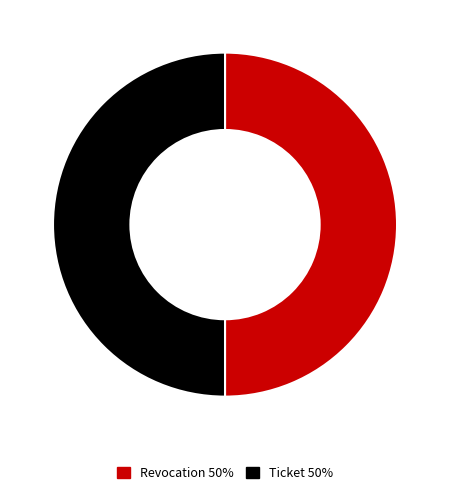

Combined, do Revocation and Ticket account for over 50%?

Yes